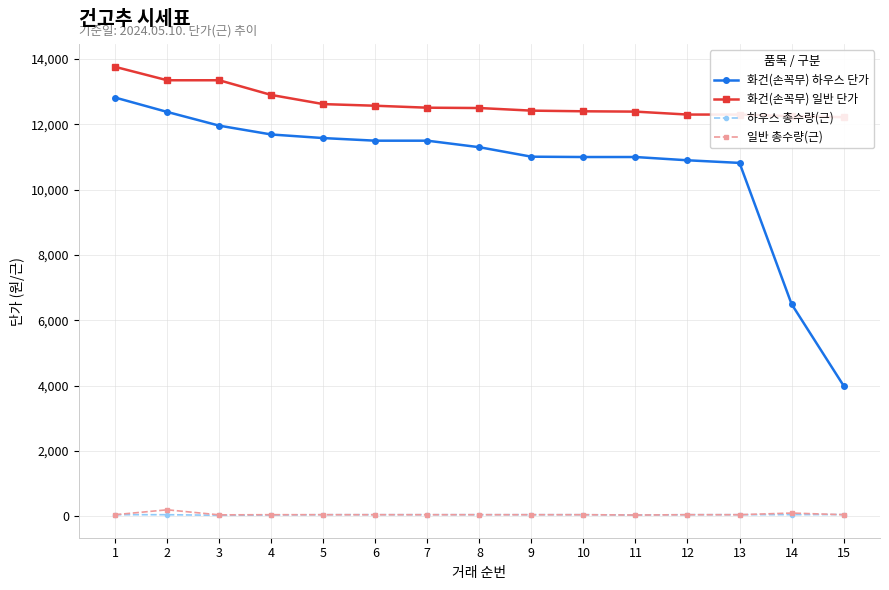

What is the highest value of the 화건(손꼭무) 일반 단가 series?

13760.0